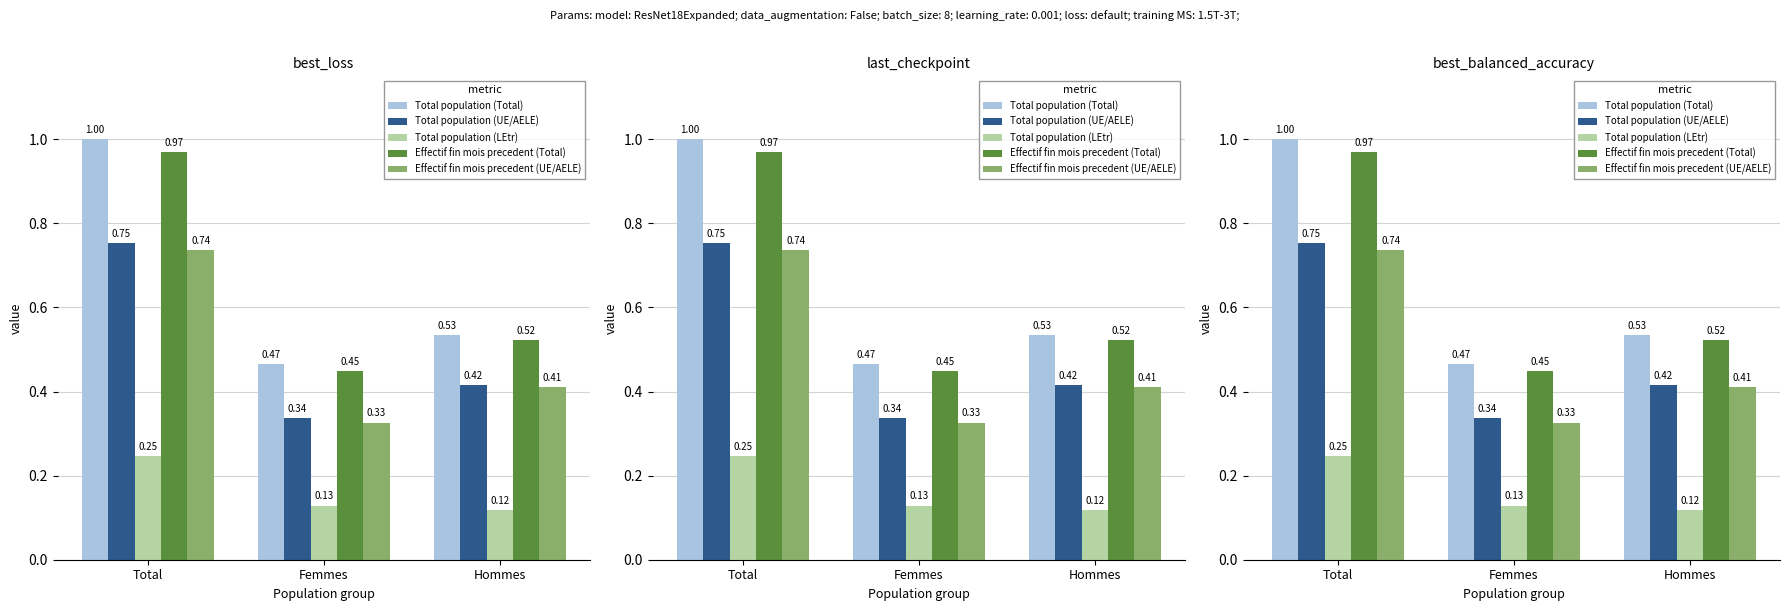

At how many categories does at least one series exceed 0?

3